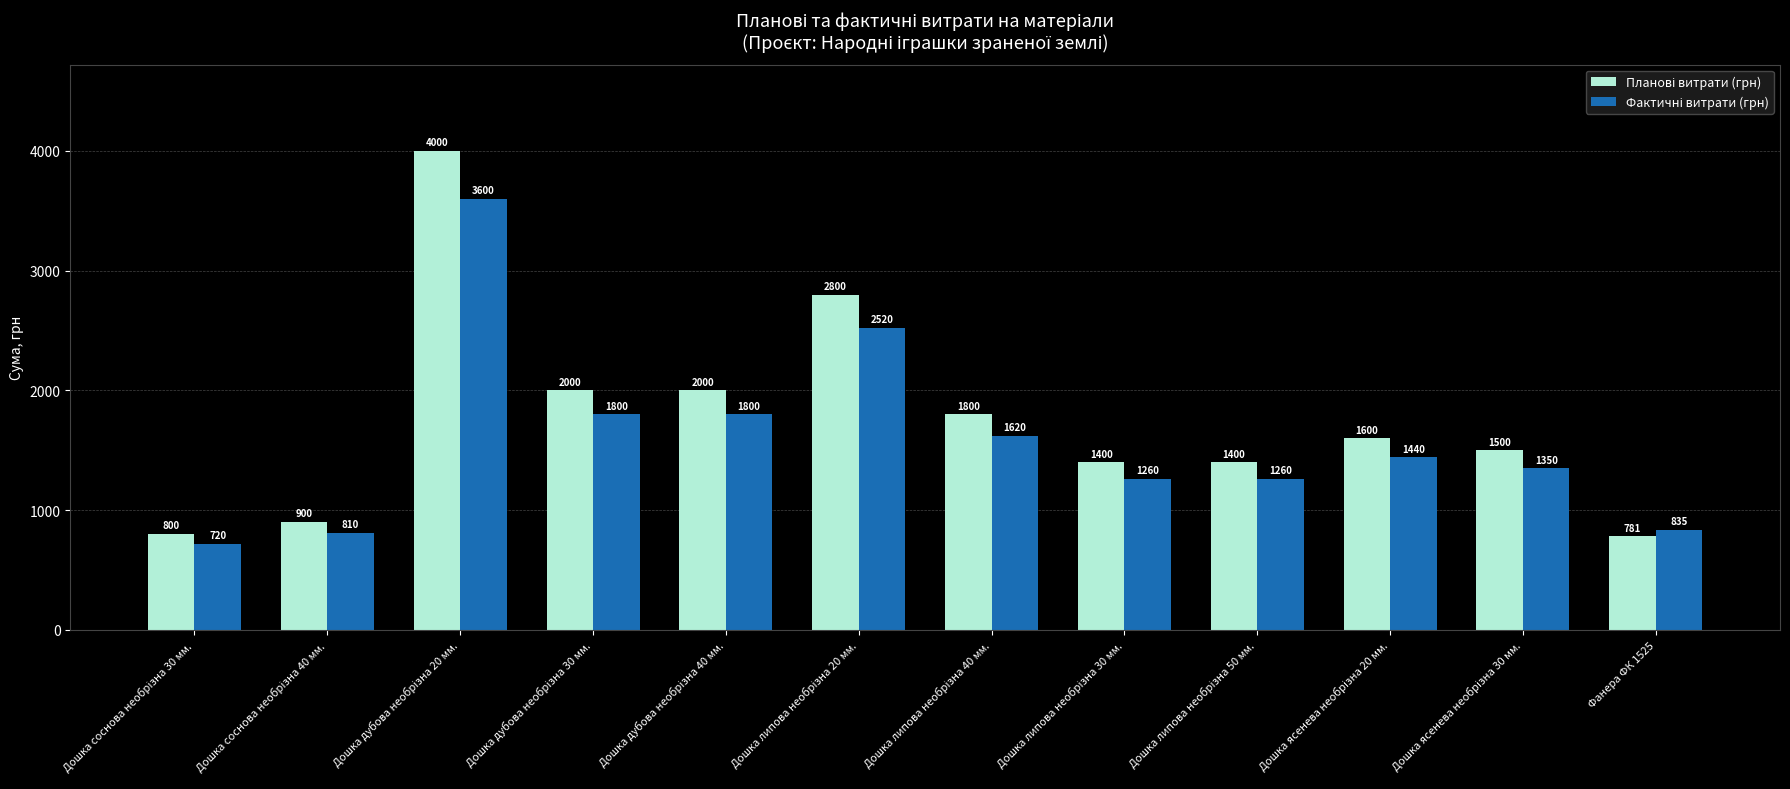

What is the maximum value shown in the chart?

4000